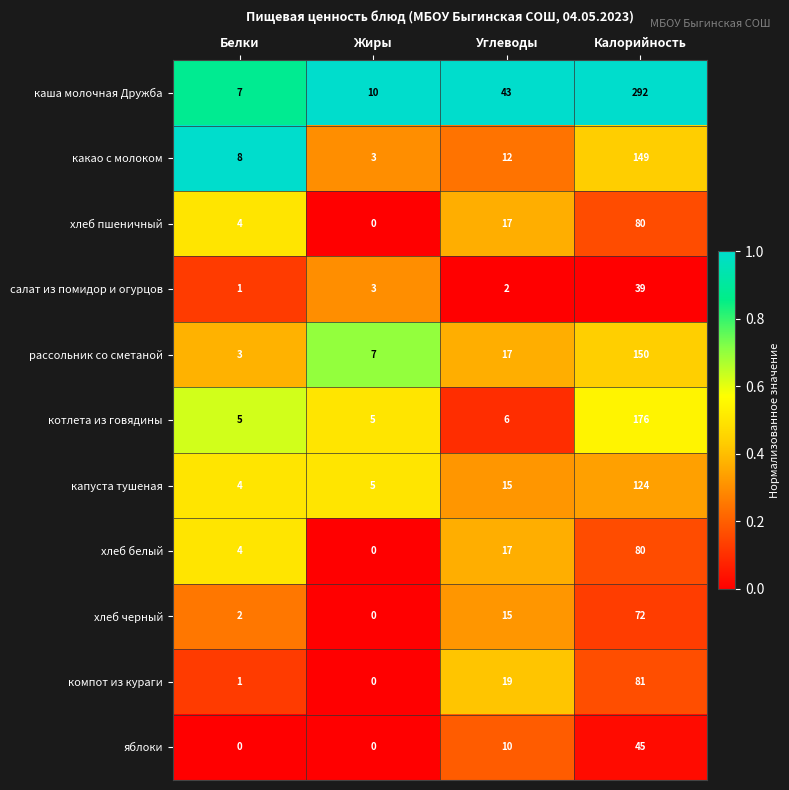

What is the average value of the хлеб пшеничный series?

25